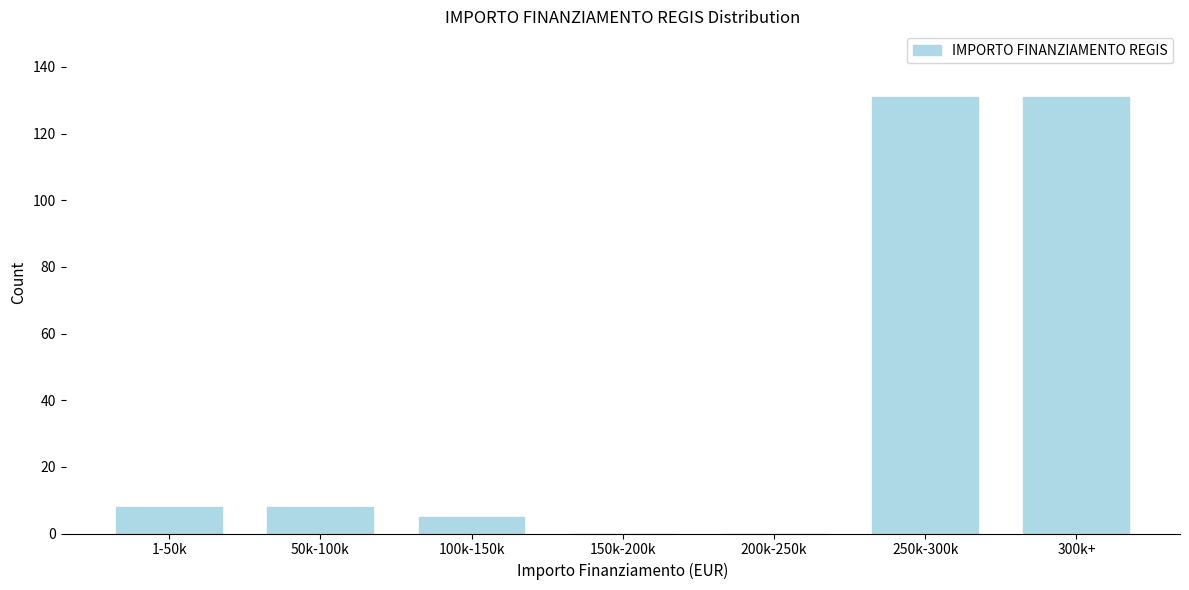

Reading right to left, transcribe all the data shown in this chart.

300k+=131	250k-300k=131	200k-250k=0	150k-200k=0	100k-150k=5	50k-100k=8	1-50k=8